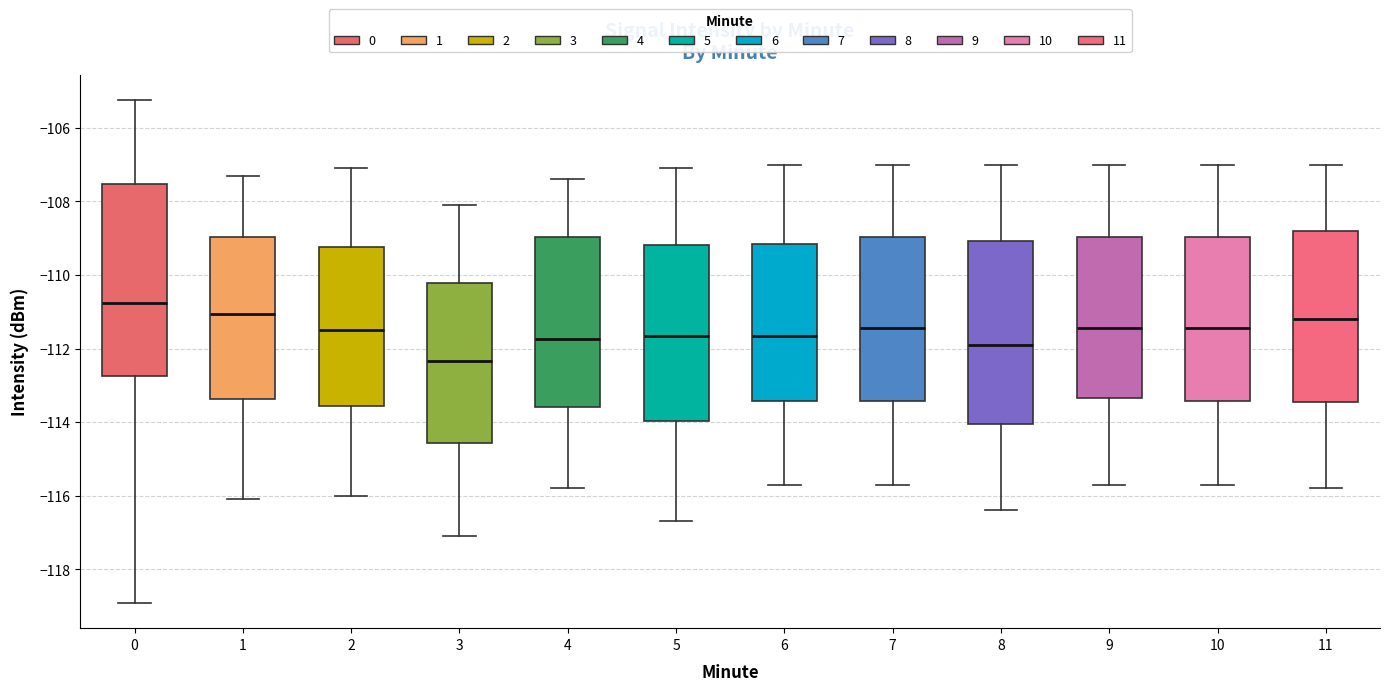

Which box is the tallest, from its lower edge to its upper edge?

0